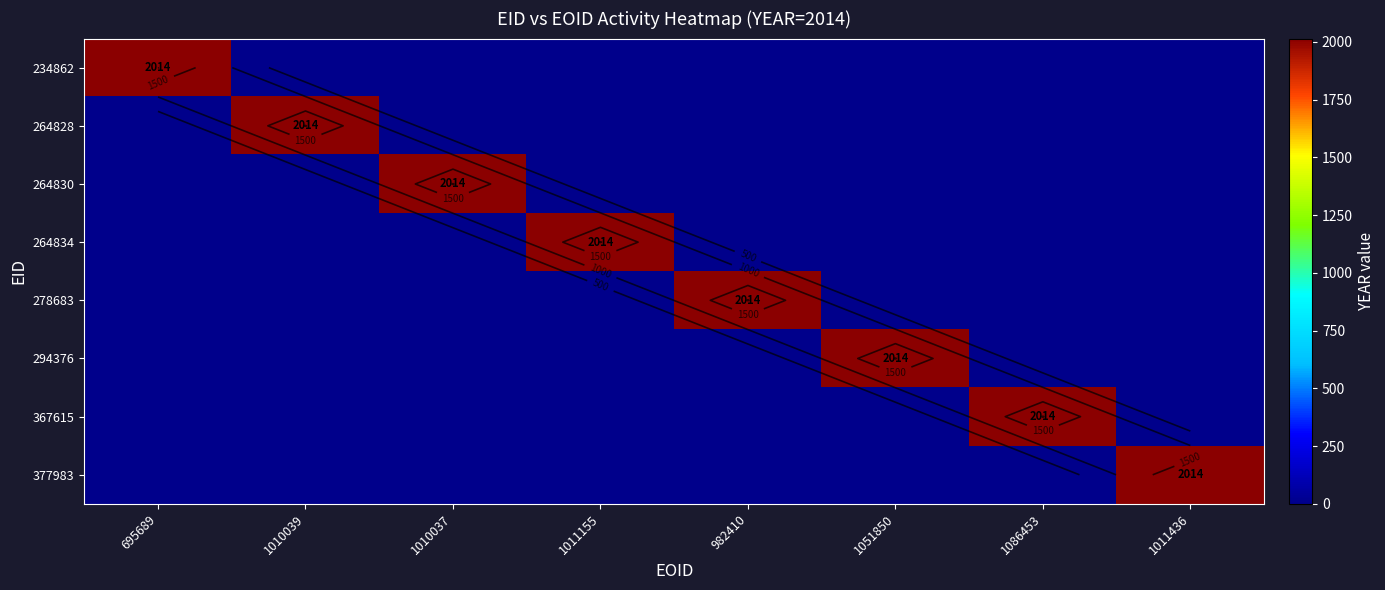

What is the difference between the highest and lowest values at 1051850?

2014